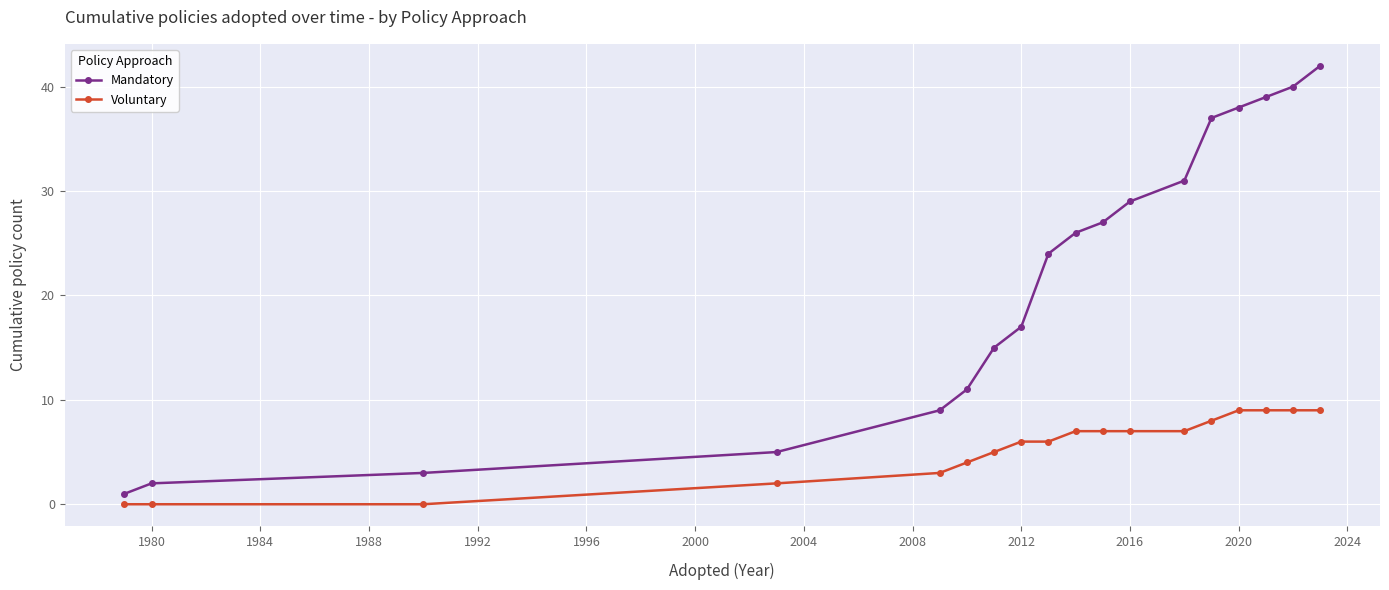

List the series in order of their overall mean, lowest first.

Voluntary, Mandatory